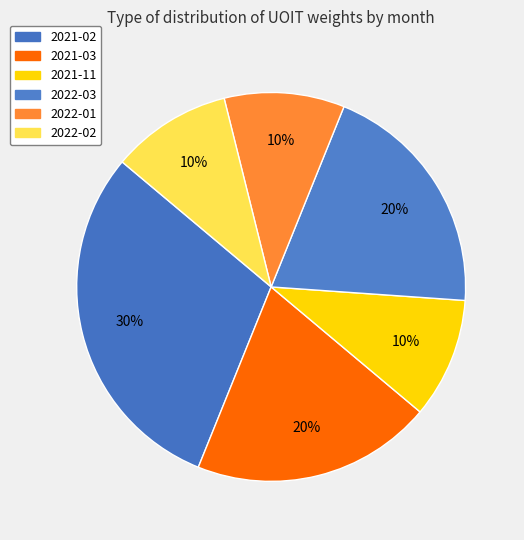

Which category has the biggest portion of the pie?

2021-02